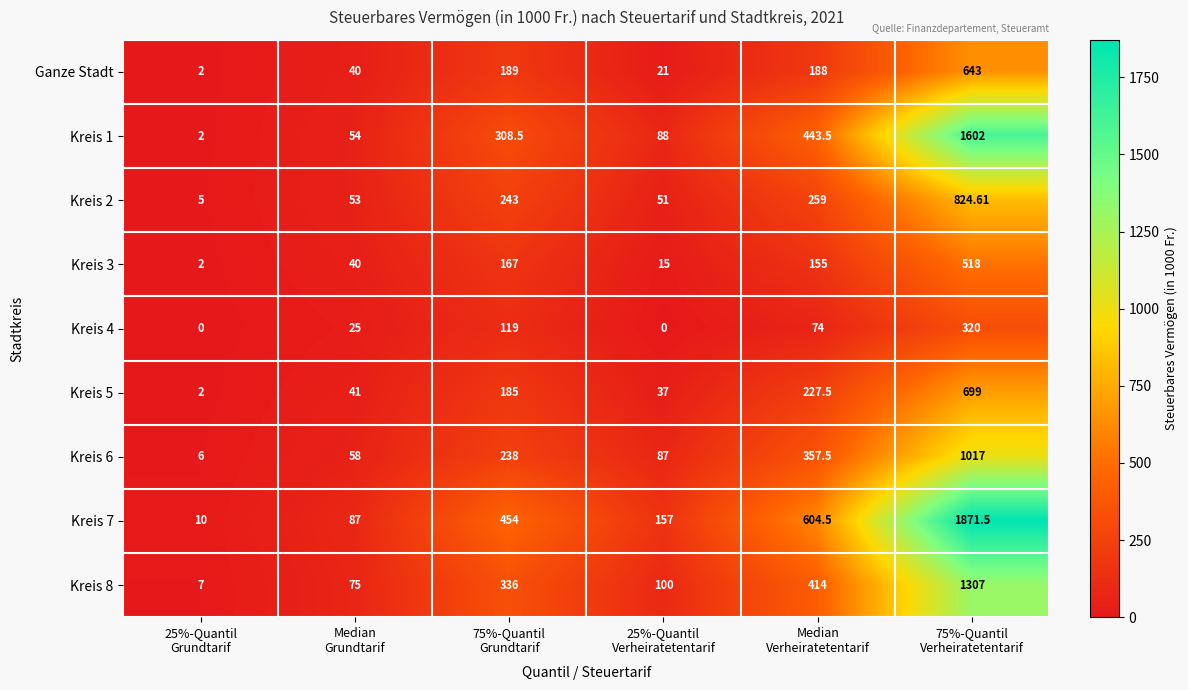

Which series has the largest total across all categories?

Kreis 7